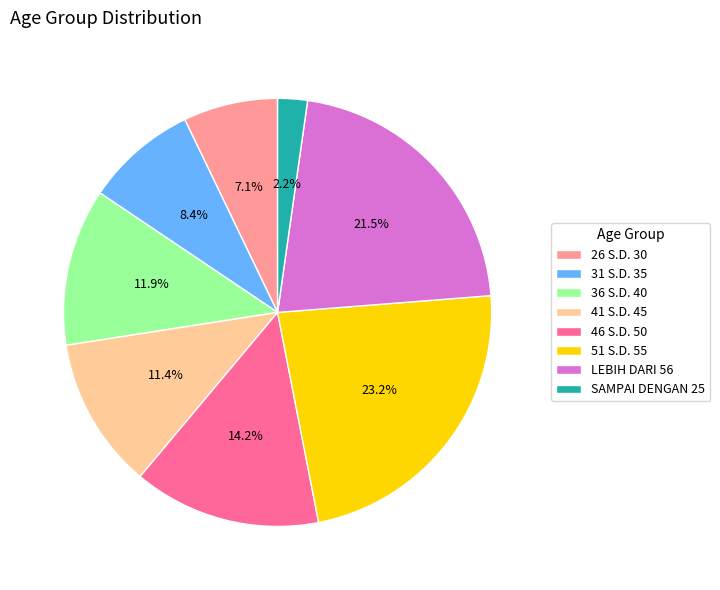

Which category has the smallest portion of the pie?

SAMPAI DENGAN 25